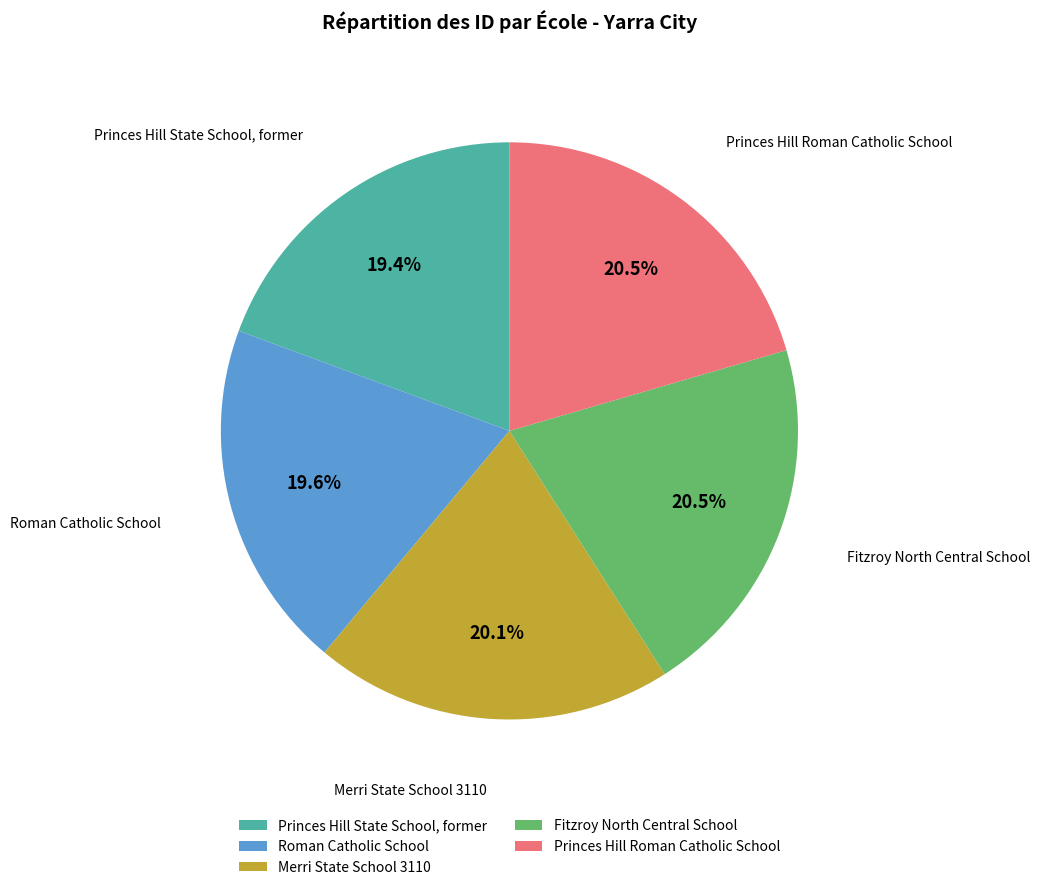

Does Roman Catholic School account for over 50% of the chart?

No